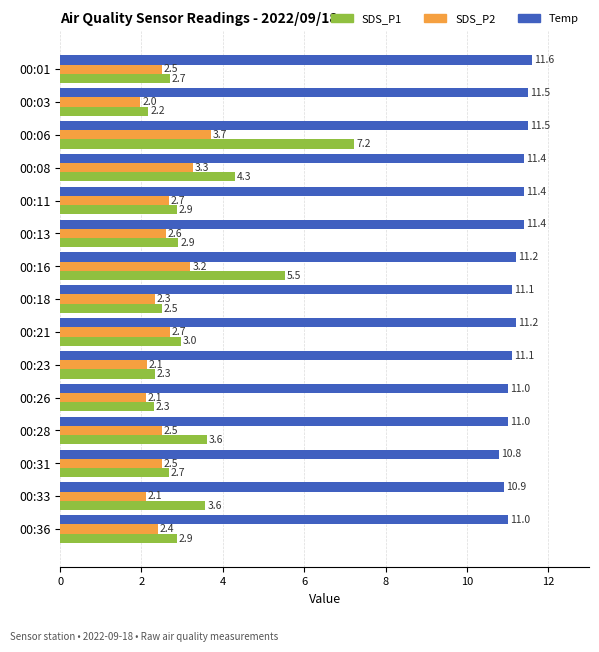

Rank the series at 00:33 from highest to lowest value.

Temp, SDS_P1, SDS_P2